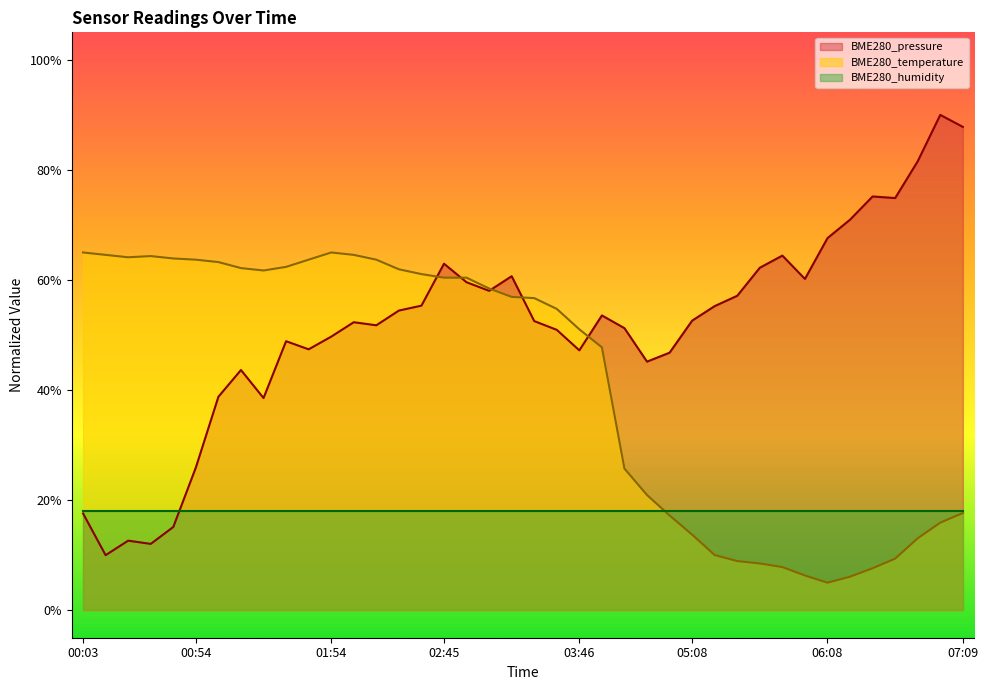

Does the chart display data point markers on the line(s)?

No